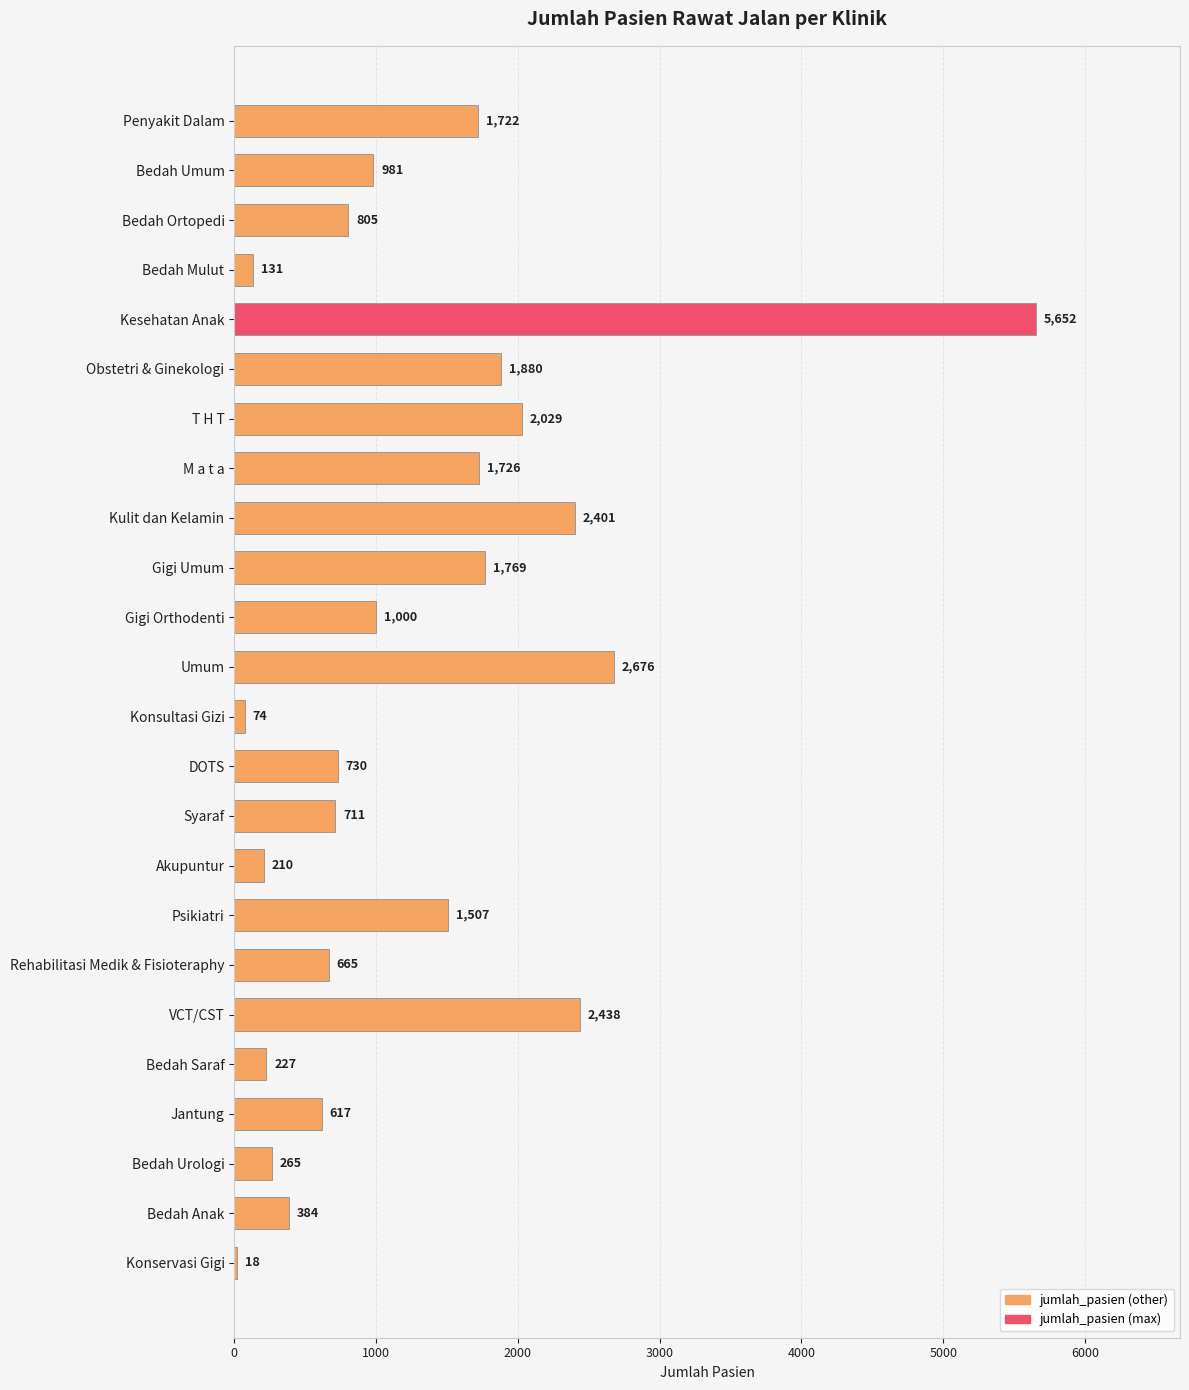

What is the ratio of the value at Rehabilitasi Medik & Fisioteraphy to the value at Obstetri & Ginekologi?

0.4